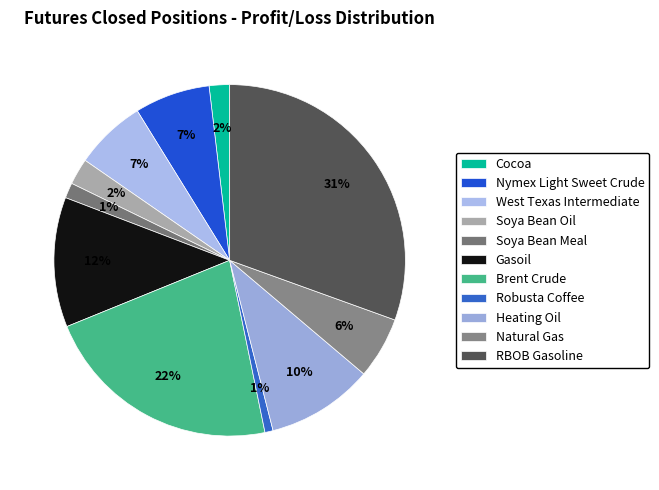

To the nearest percent, what percentage of the pie is Nymex Light Sweet Crude?

7%